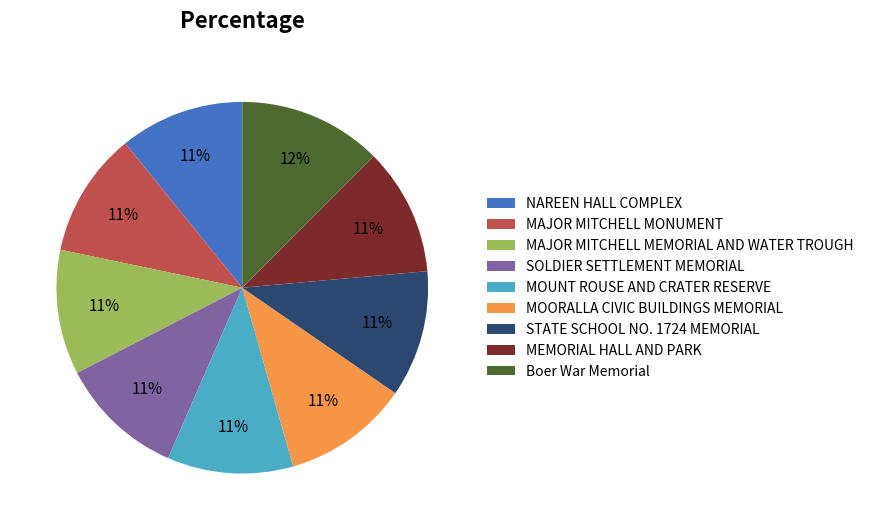

To the nearest percent, what is the combined percentage of MOORALLA CIVIC BUILDINGS MEMORIAL and NAREEN HALL COMPLEX?

22%